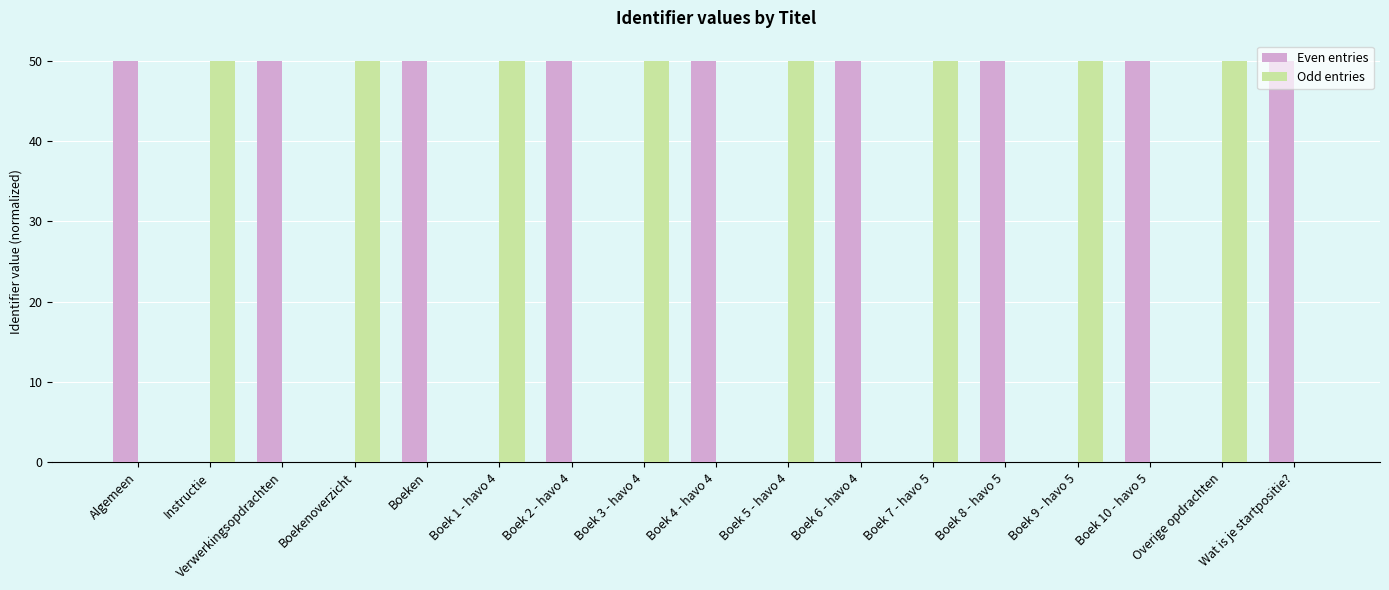

What are all the series names shown in the legend?

Even entries, Odd entries